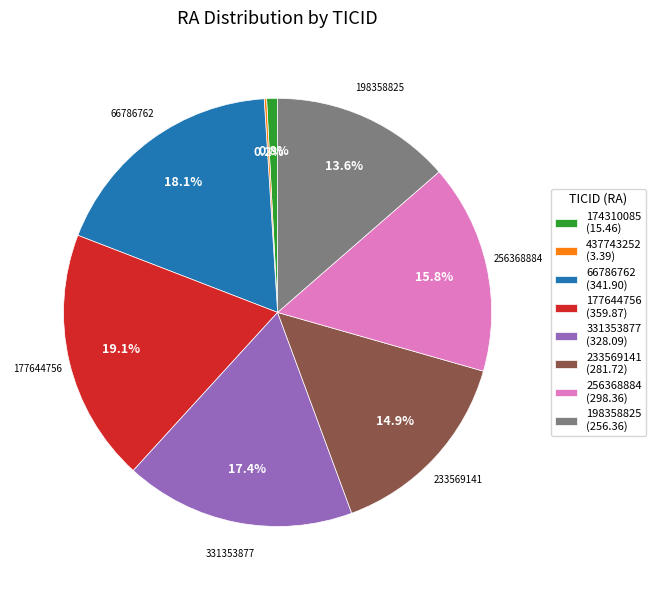

Combined, do 174310085 (15.46) and 233569141 (281.72) account for over 50%?

No